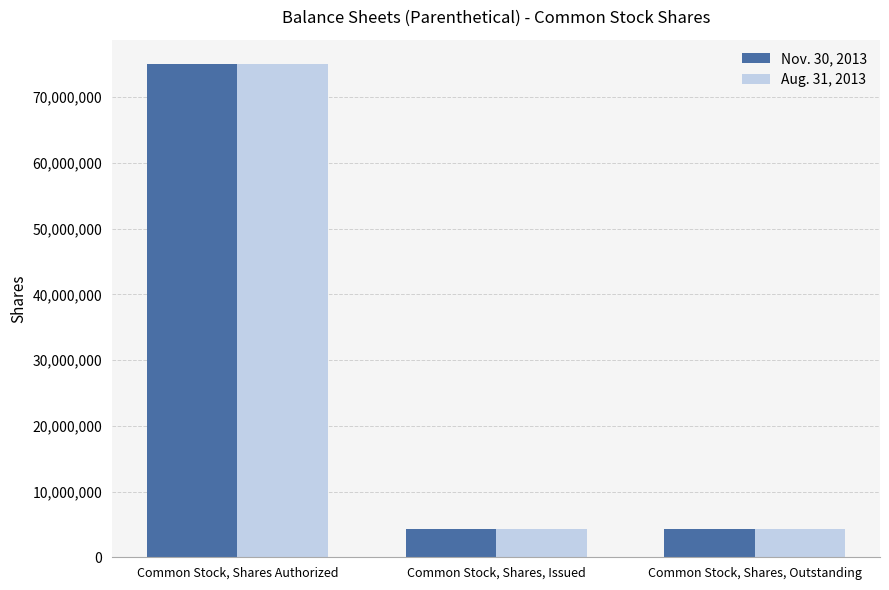

What are all the series names shown in the legend?

Nov. 30, 2013, Aug. 31, 2013